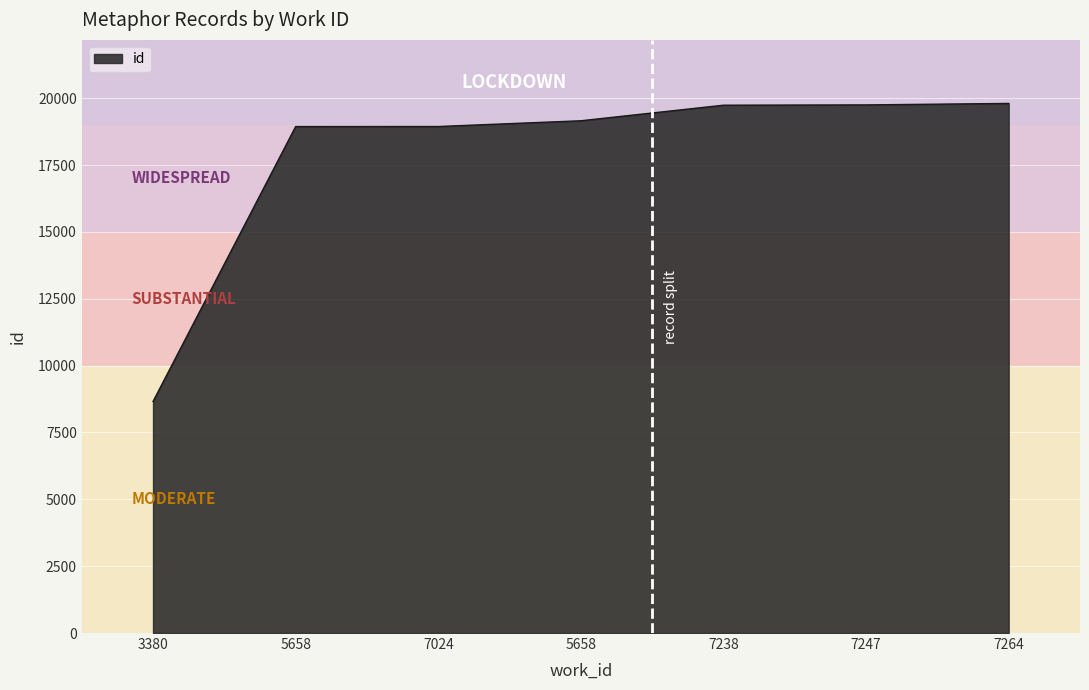

How many lines are shown in the chart?

1